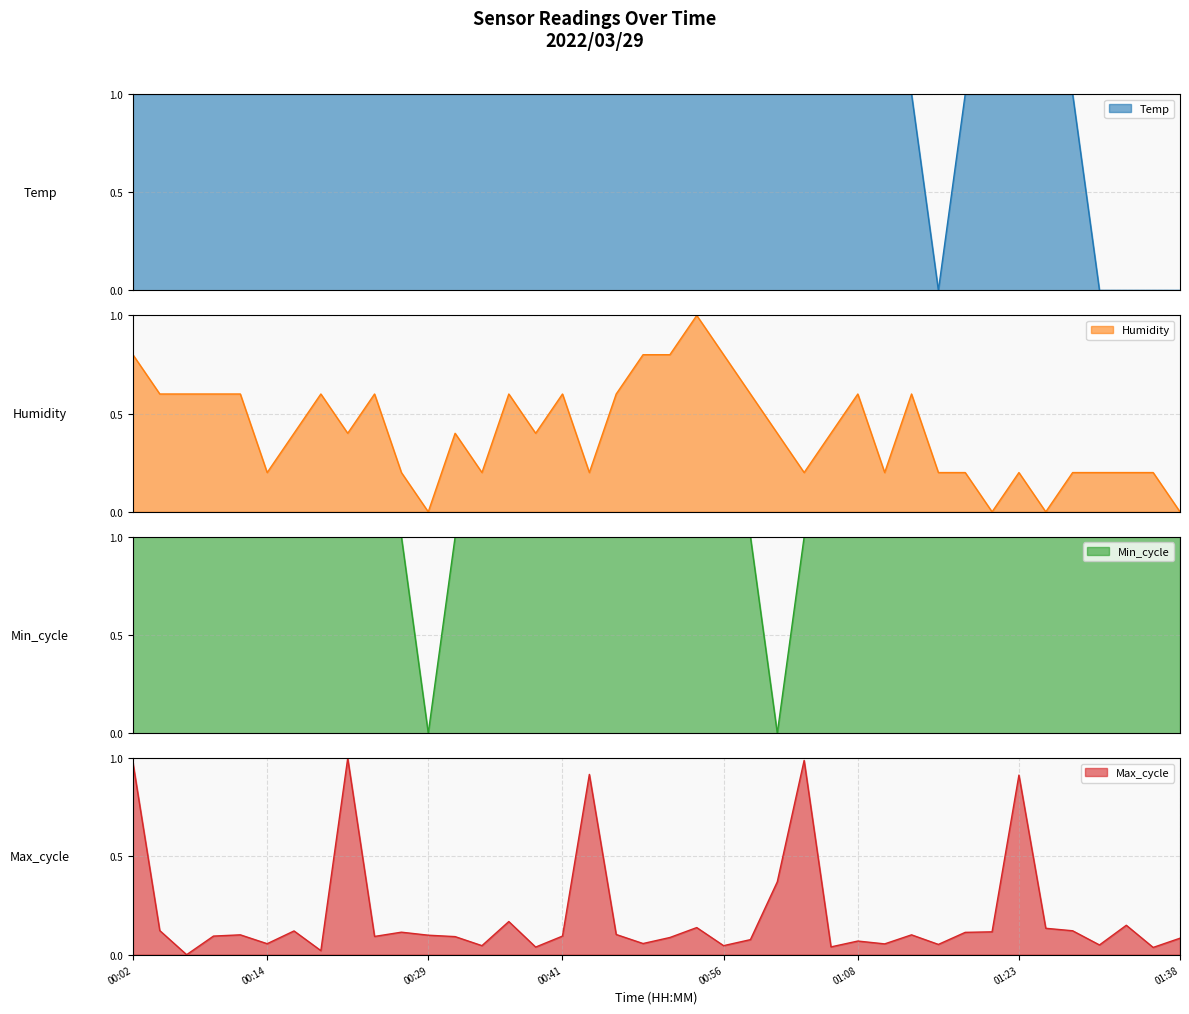

What is the total value across all series at 01:38?

1.1